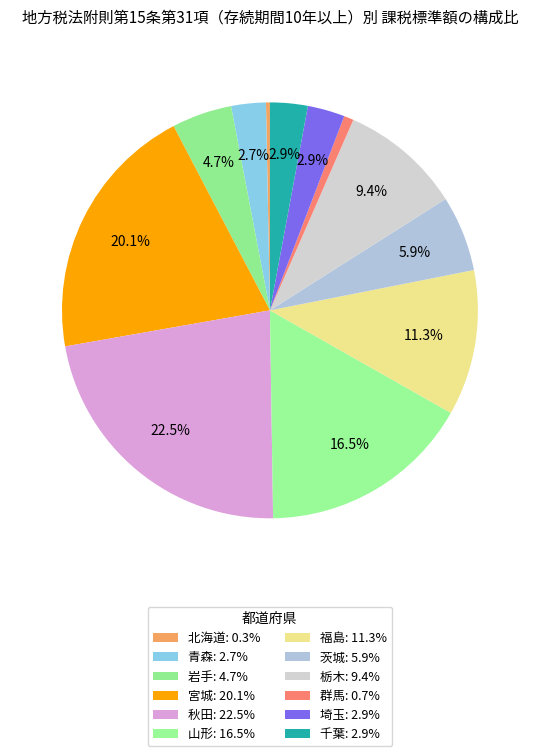

What percentage is the 山形 slice, to the nearest percent?

17%